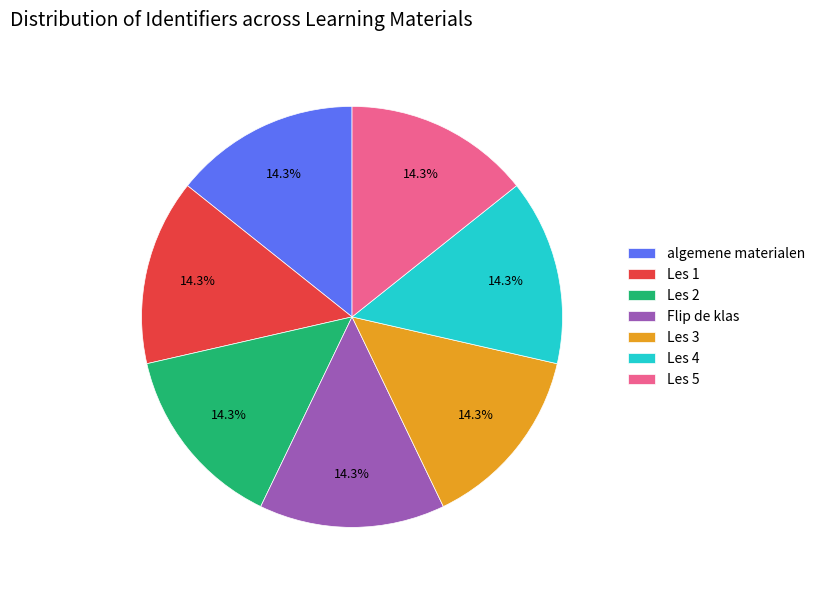

What is the ratio of the value at Les 4 to the value at Les 3?

1.0